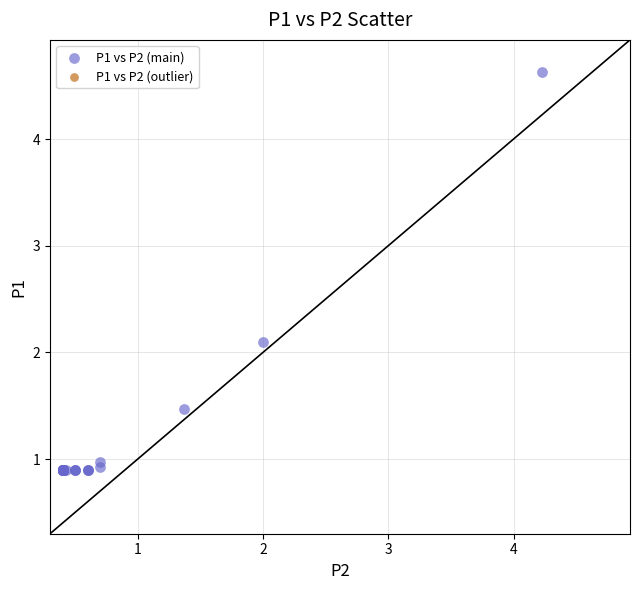

What Y value in the scatter plot is closest to 2?

2.1